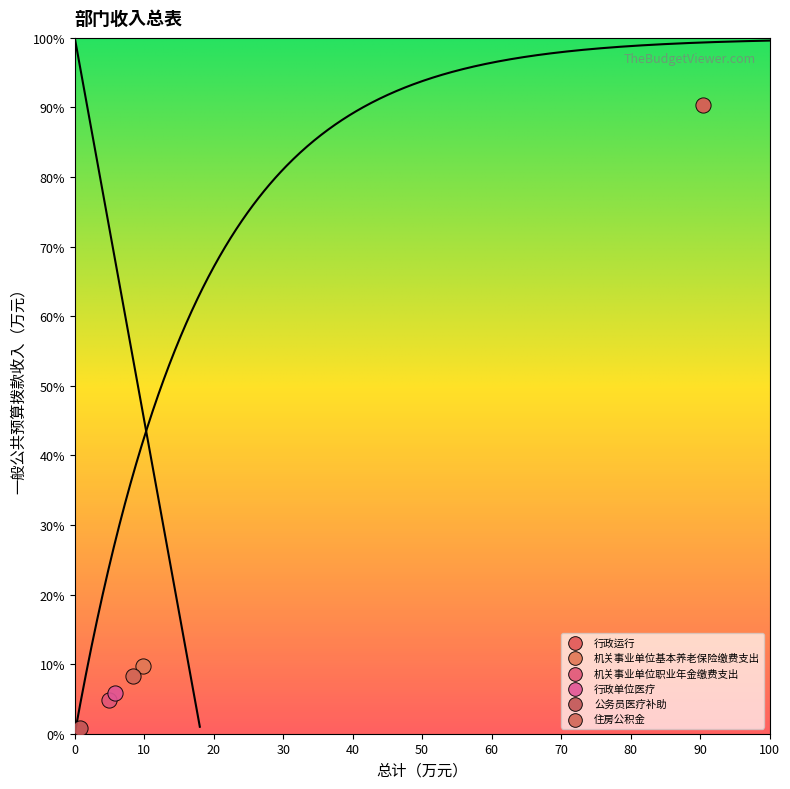

Which series reaches the maximum Y coordinate?

行政运行